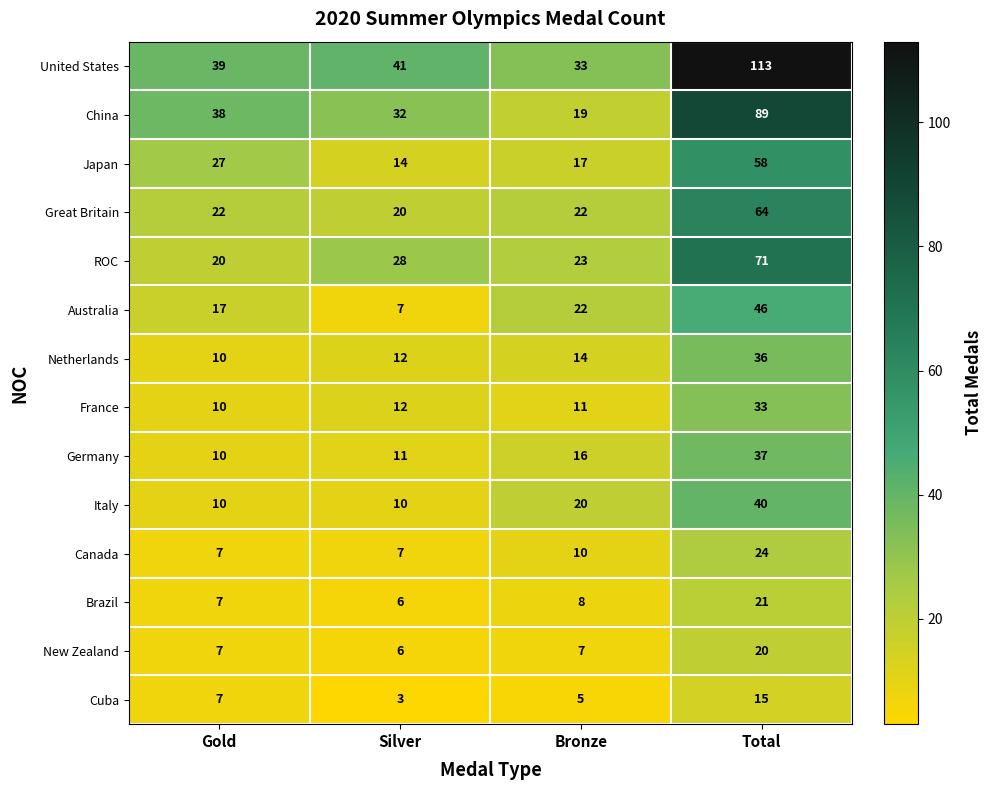

What is the minimum value shown in the chart?

3